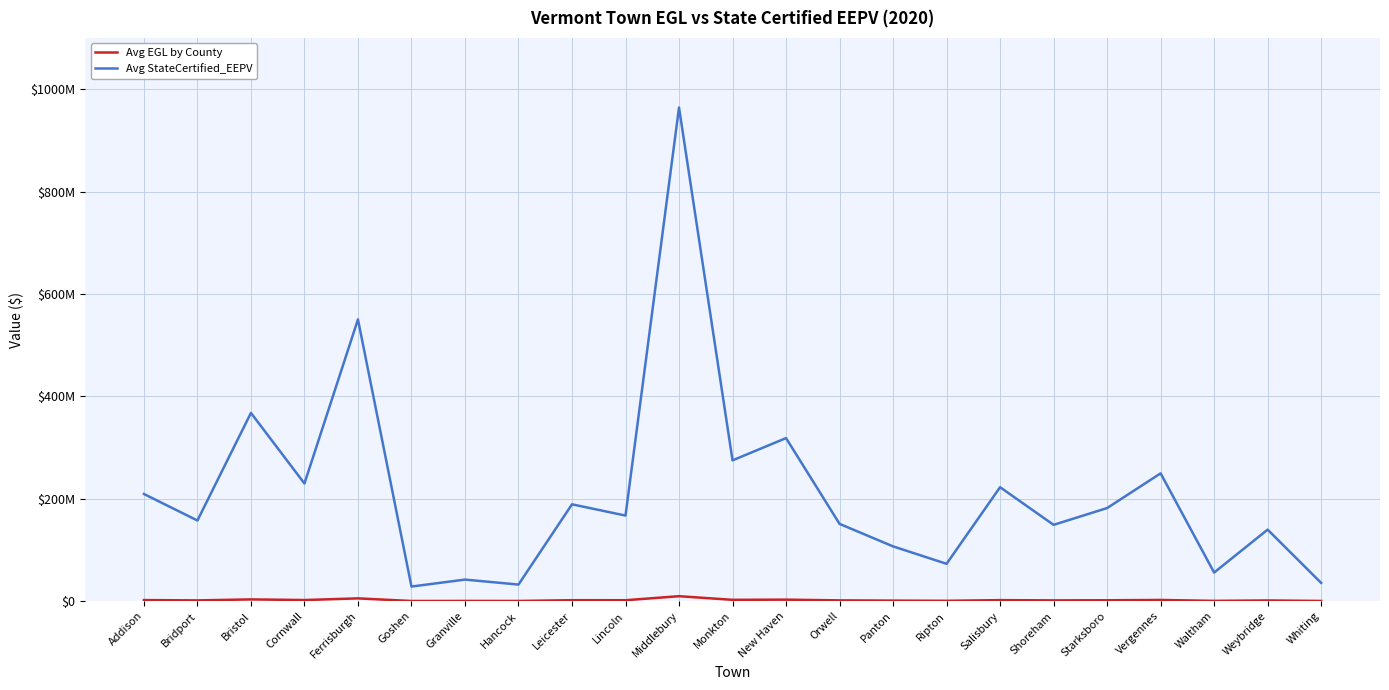

Between Panton and Lincoln, which is larger?

Lincoln